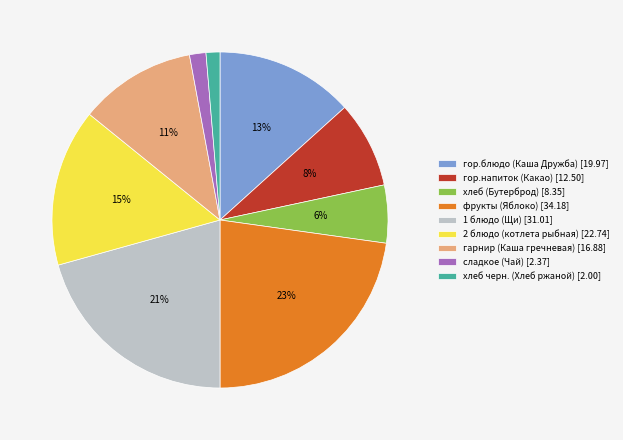

Count the number of slices in the pie.

9